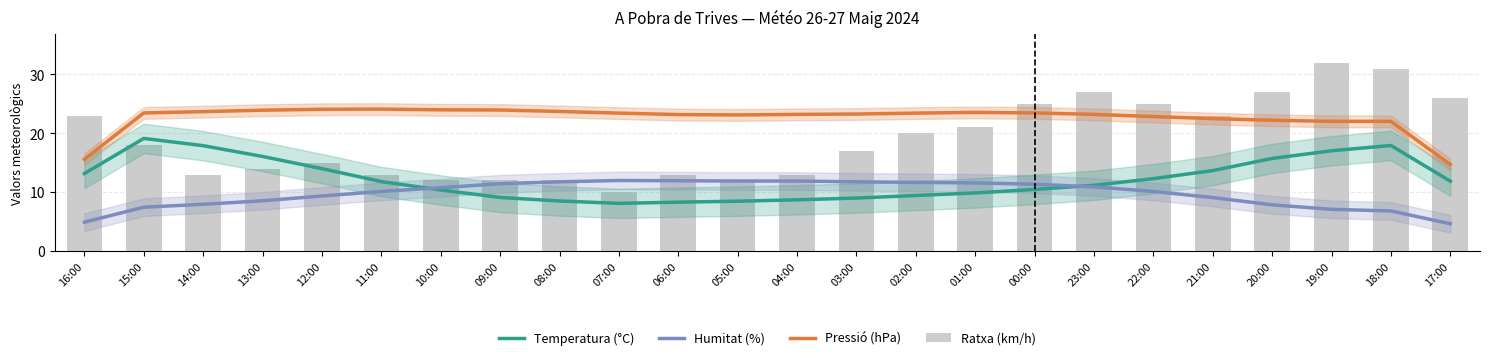

What is the label of the 24th bar from the left?

17:00